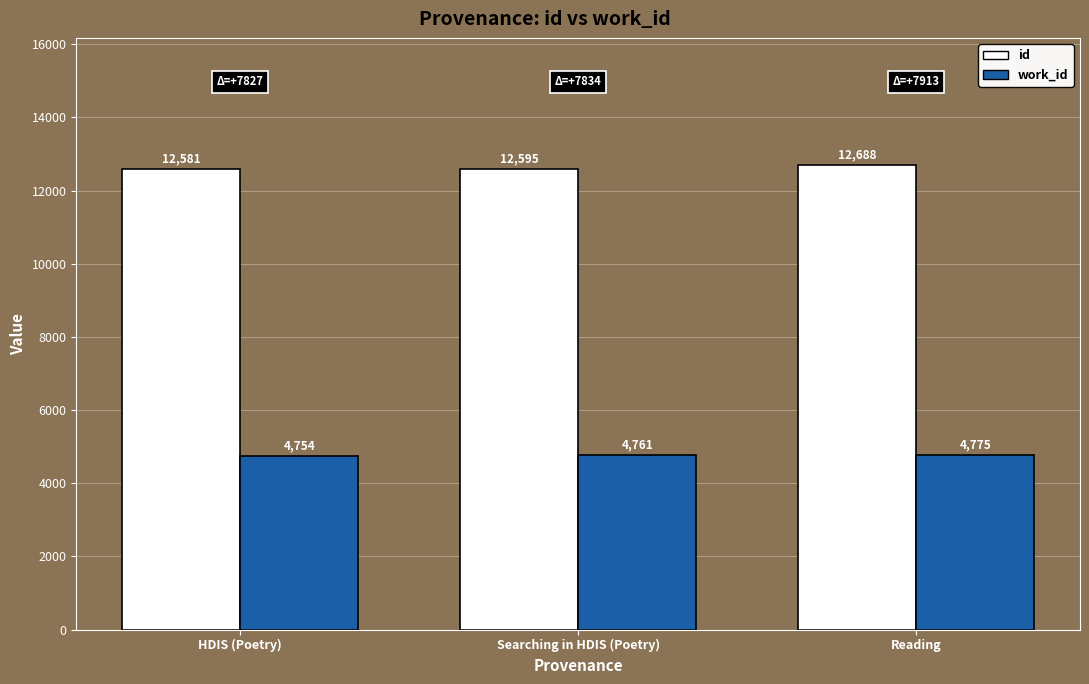

Count the work_id values in the range 4754 to 4775.

3